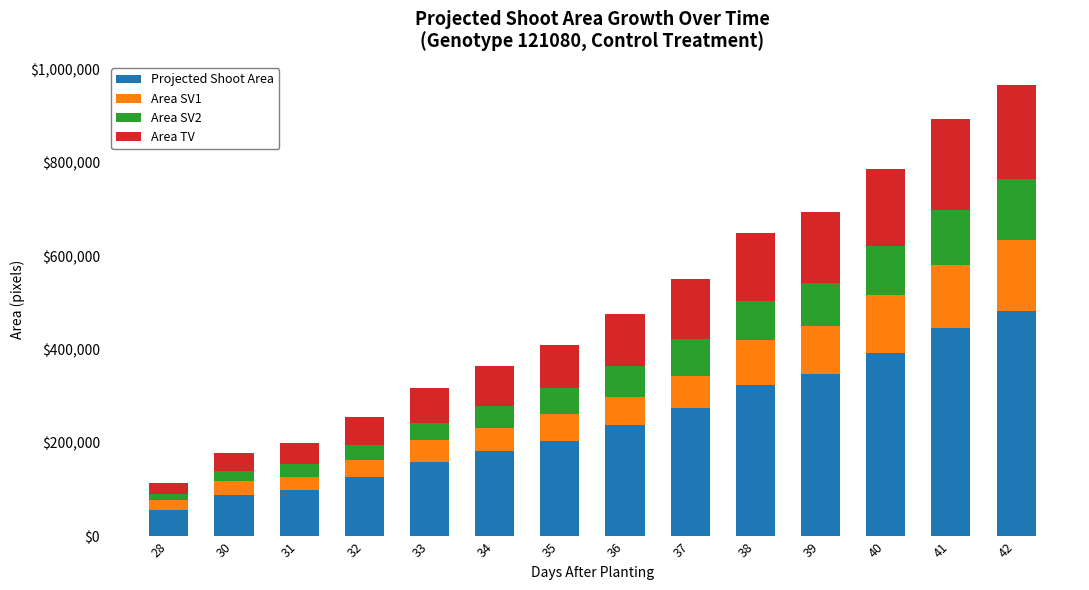

What is the average value of the Projected Shoot Area series?

244871